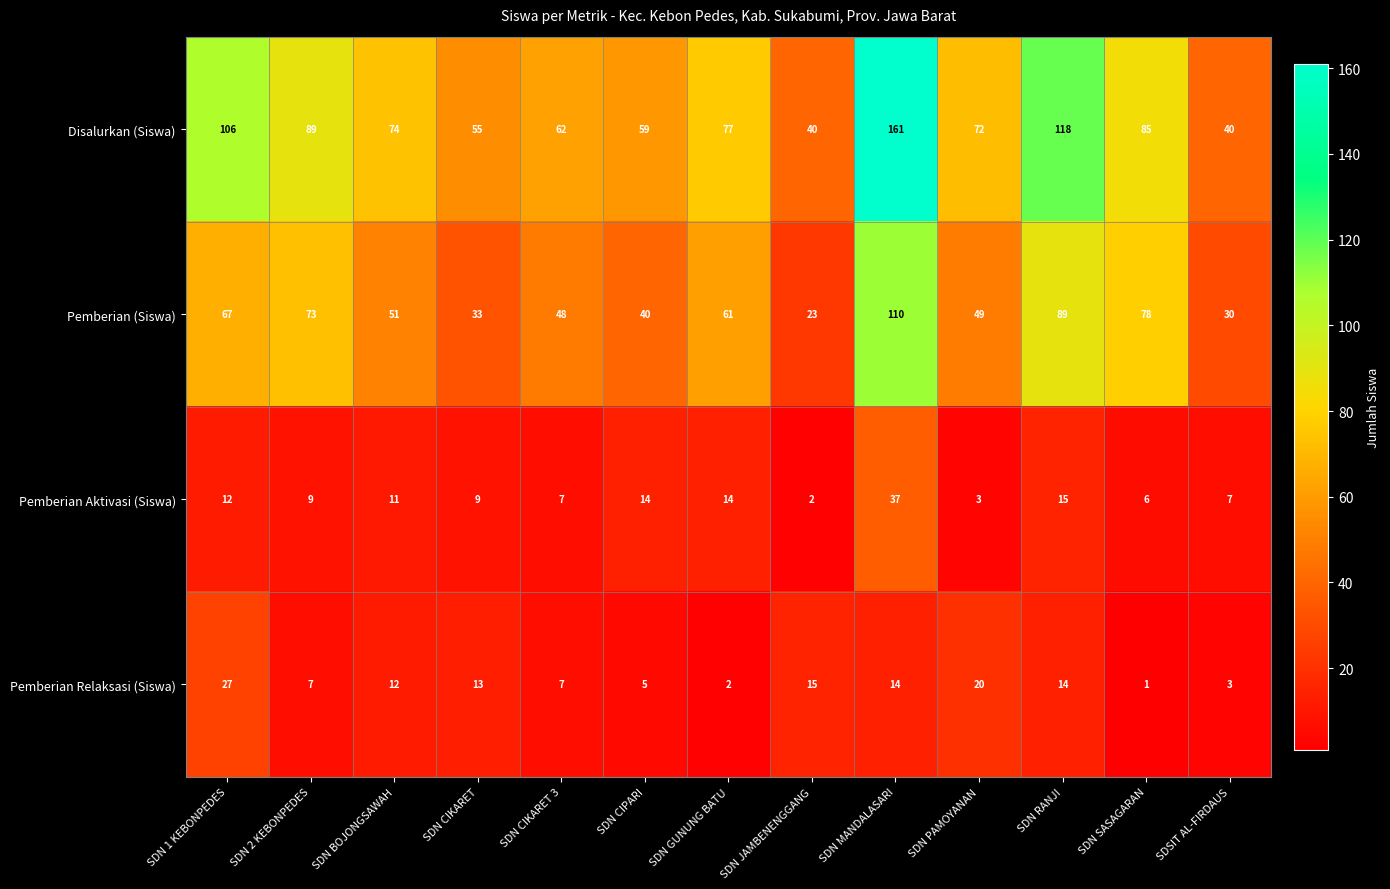

What is the difference between the maximum and minimum values in the Pemberian (Siswa) series?

87